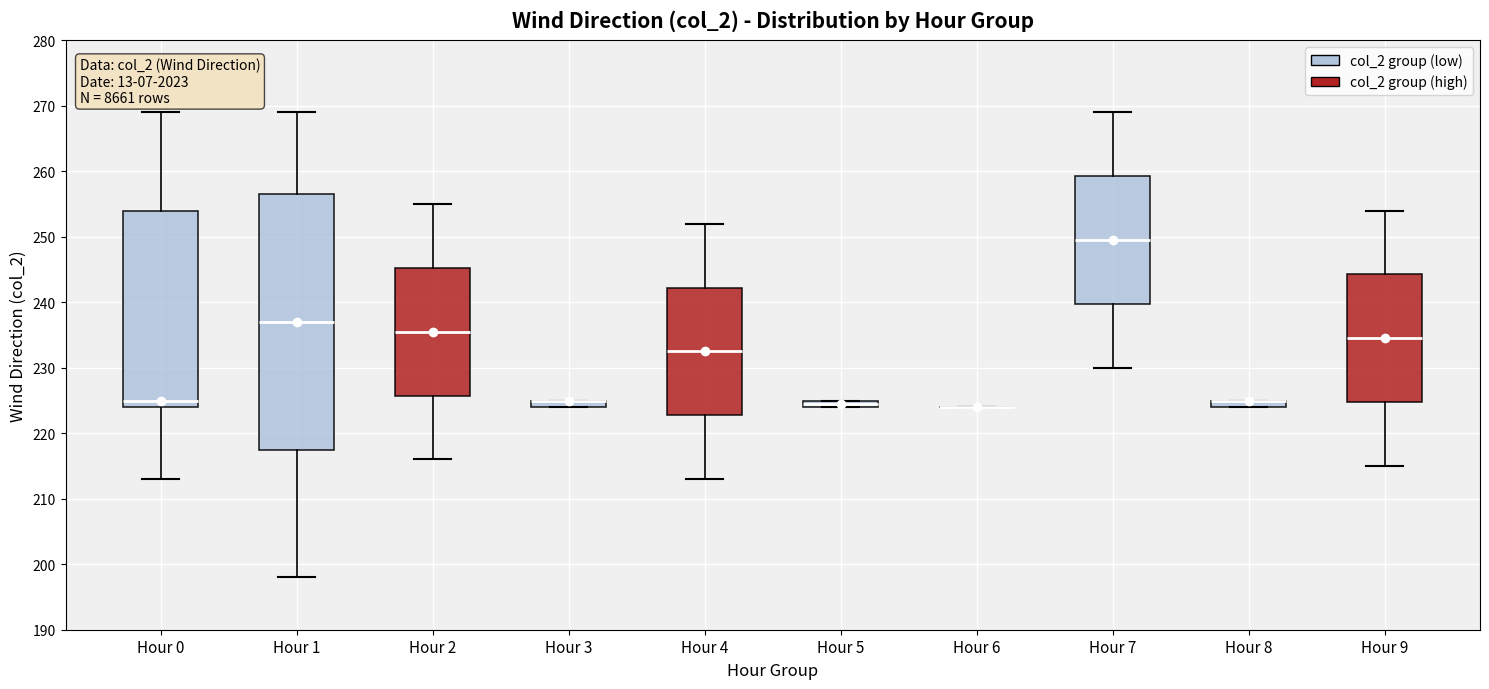

Comparing the boxes themselves (not the whiskers), which one is the tallest?

Hour 1